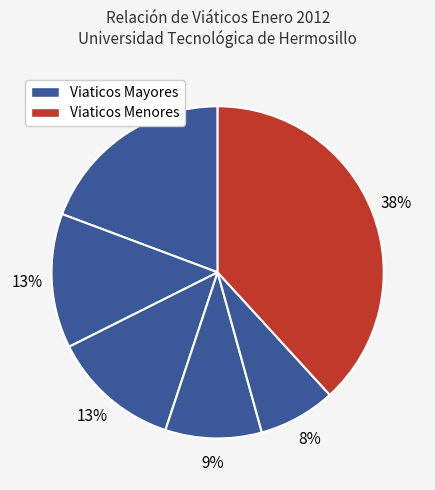

Count the number of slices in the pie.

6